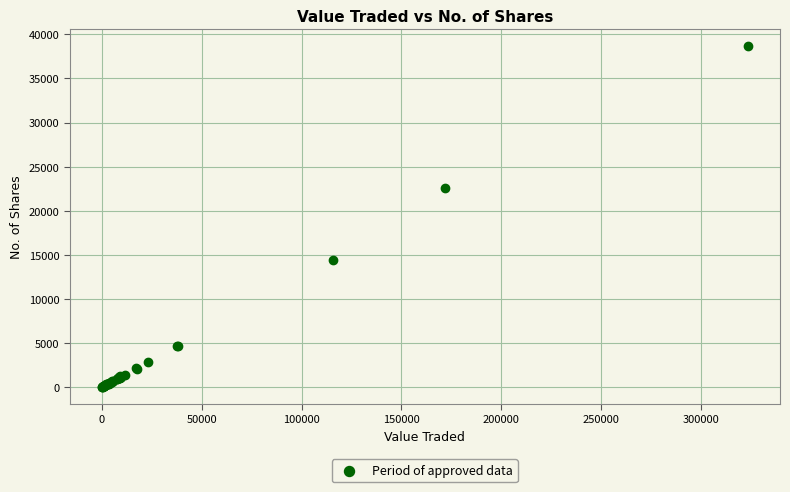

What Y value in the scatter plot is closest to 19319?

22576